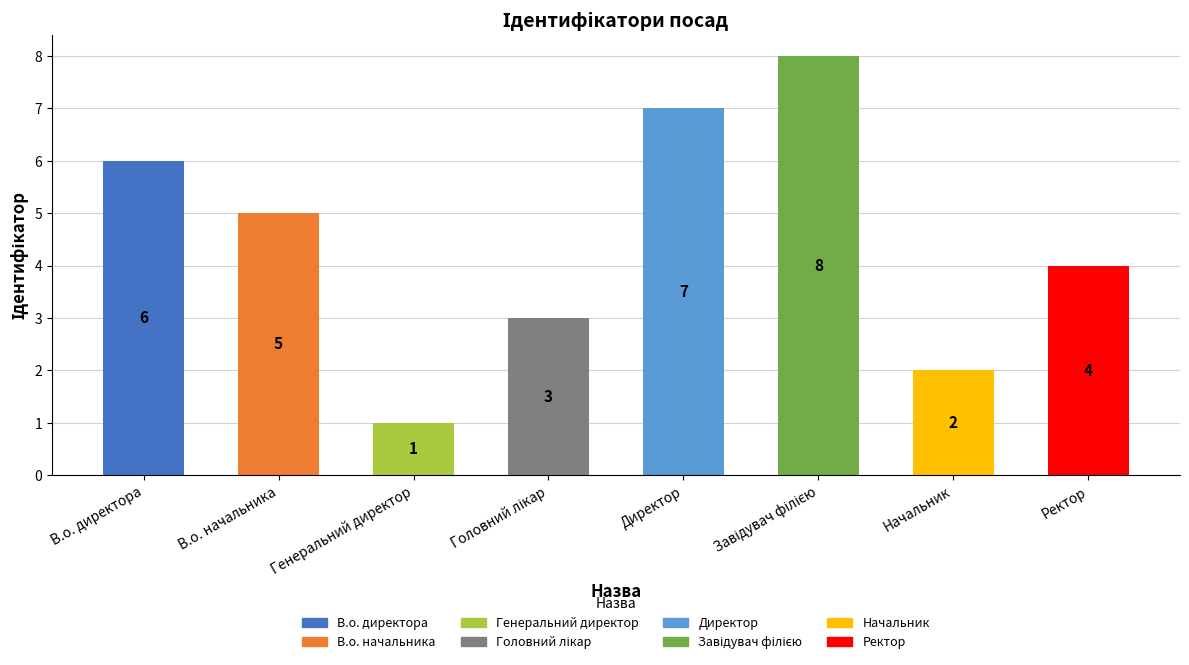

What is the label of the 1st bar from the right?

Ректор